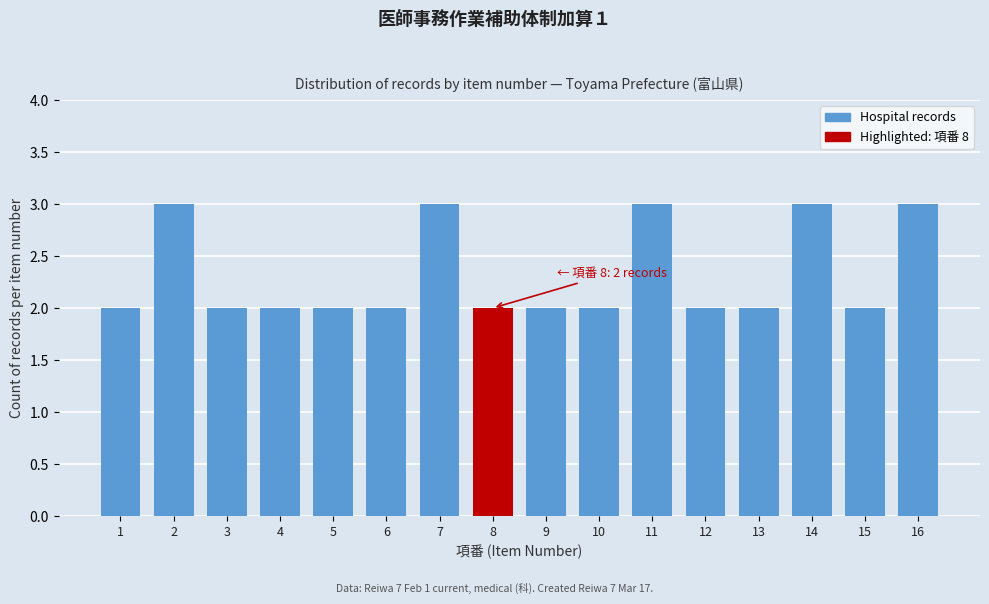

Reading left to right, transcribe all the data shown in this chart.

1=2	2=3	3=2	4=2	5=2	6=2	7=3	8=2	9=2	10=2	11=3	12=2	13=2	14=3	15=2	16=3